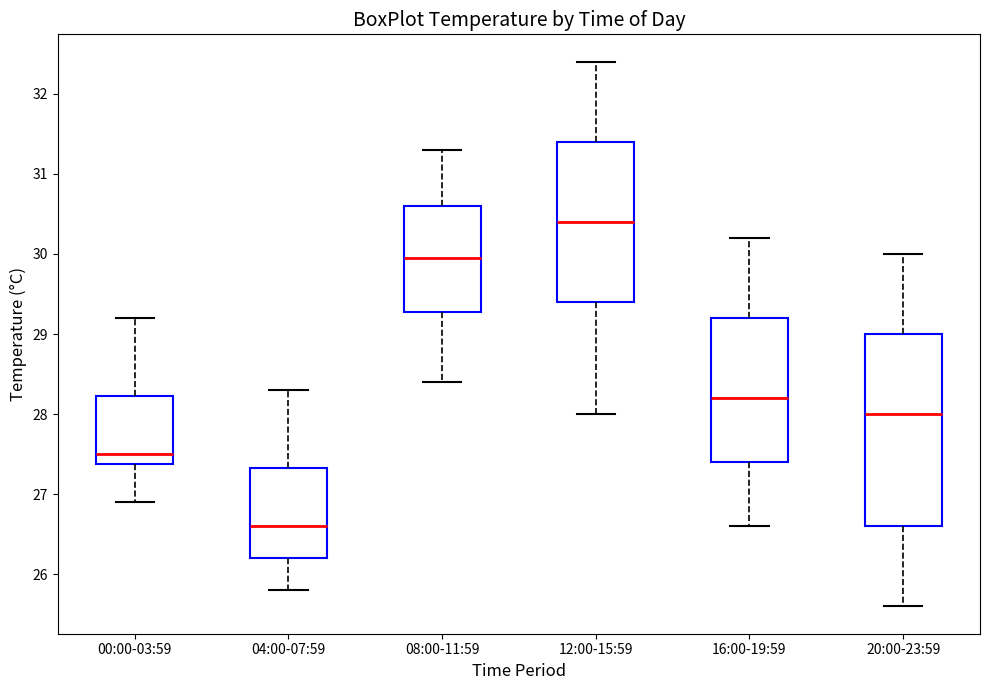

Where does the lower whisker of the box for 12:00-15:59 end on the y-axis? The values are not printed on the chart, so give them approximately, as read against the axis.

28.0